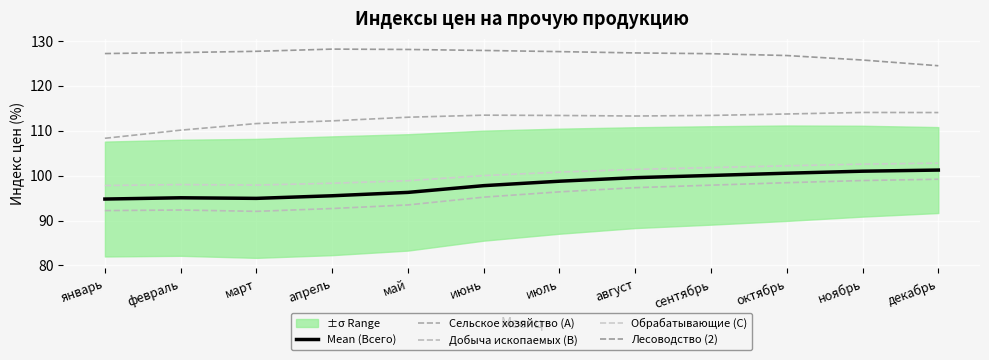

What is the total value across all series at март?

524.1